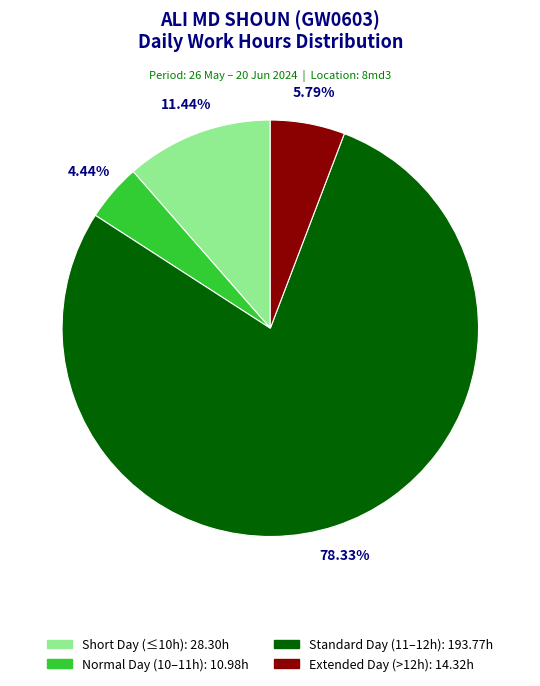

Is there a majority slice in this chart?

Yes